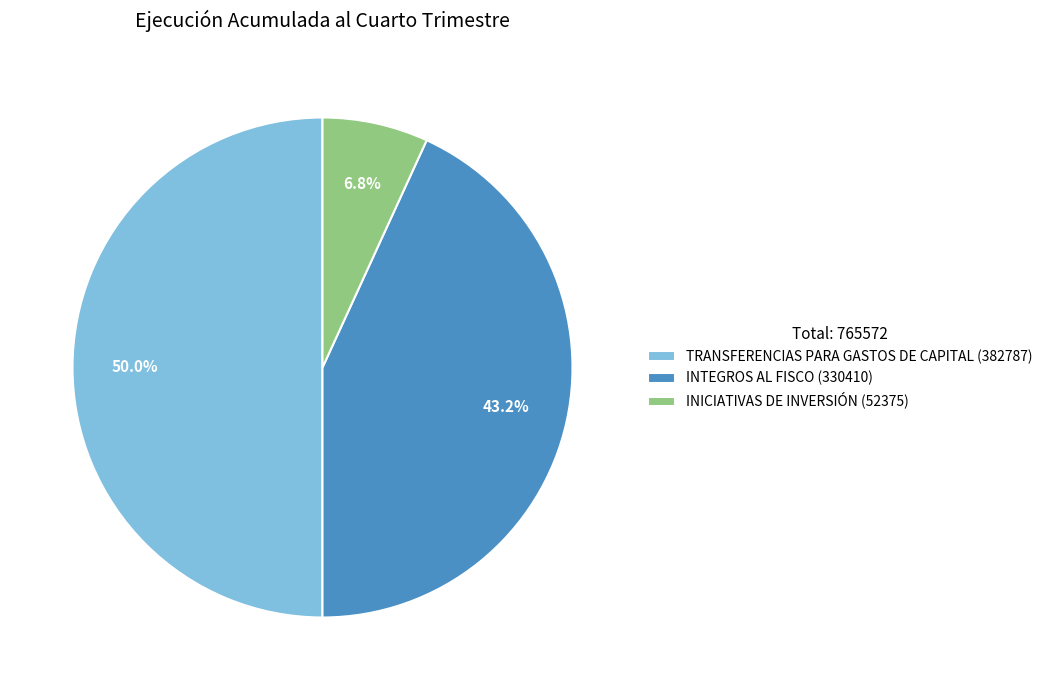

Does INICIATIVAS DE INVERSIÓN (52375) account for over 50% of the chart?

No